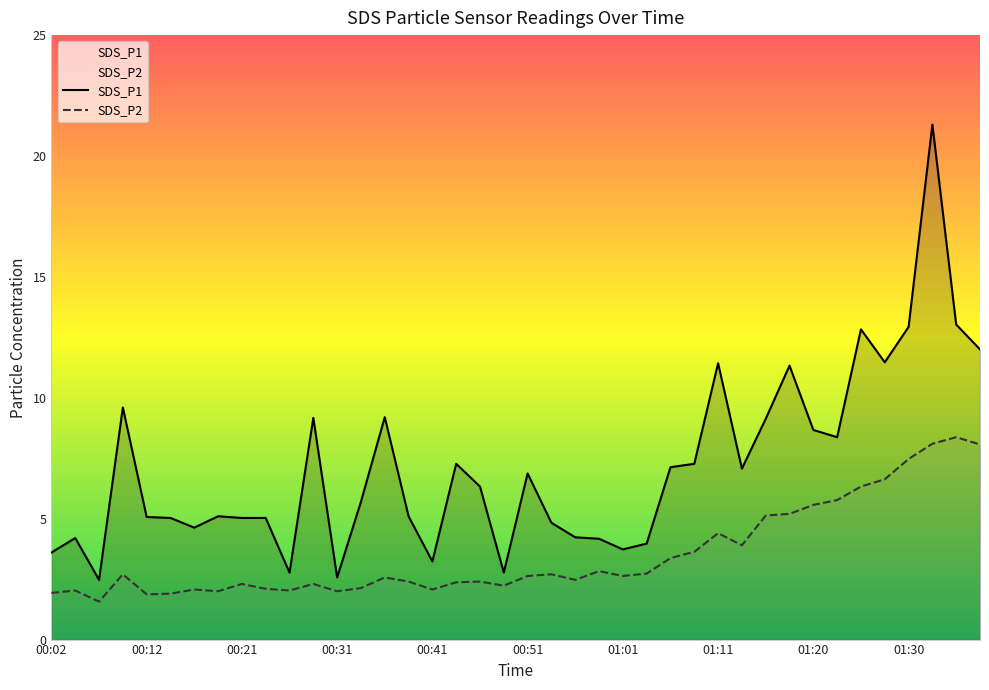

True or false: SDS_P2 and SDS_P1 intersect in this chart.

False